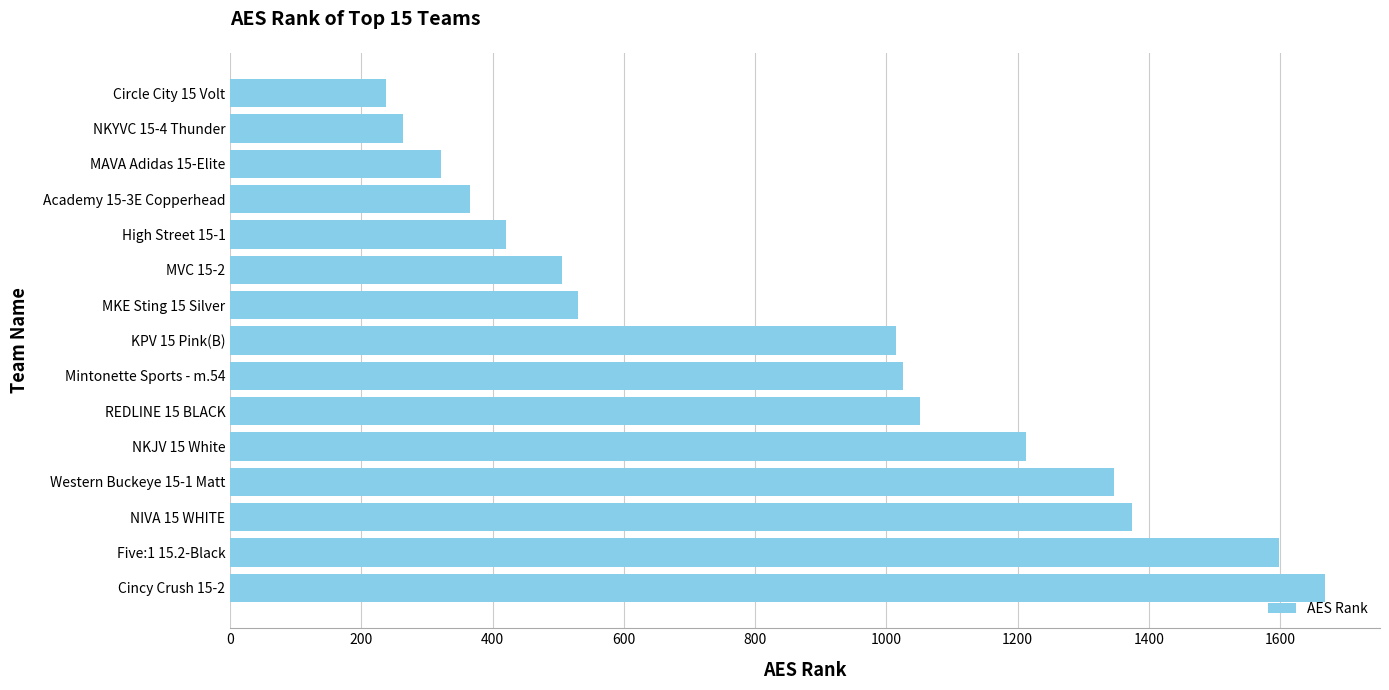

What is the difference between the maximum and minimum values?

1432